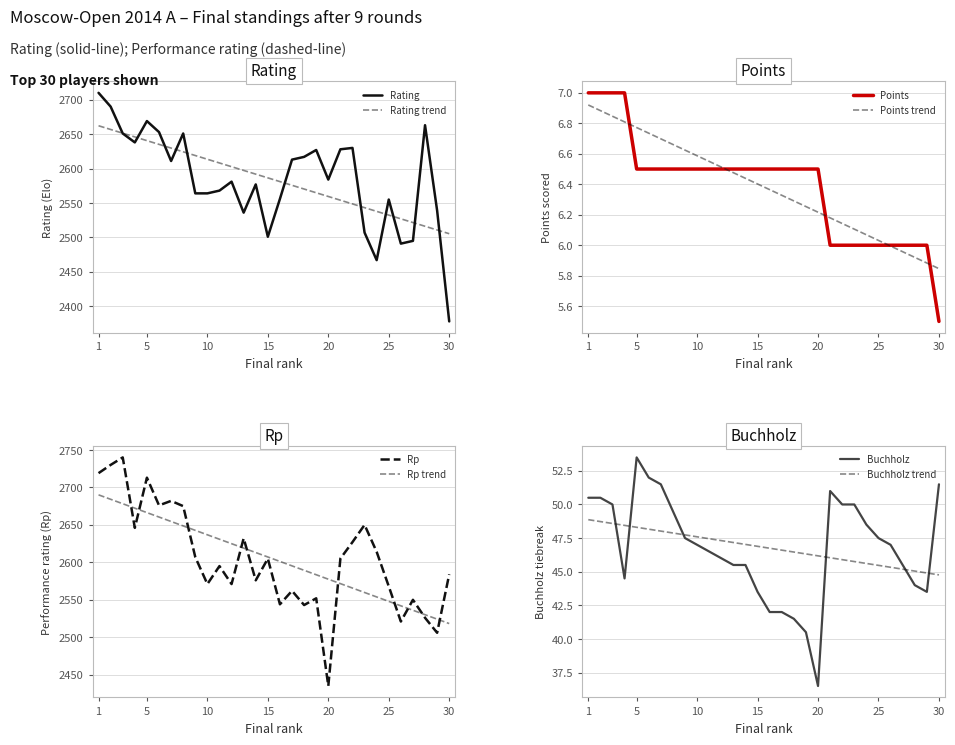

Which label corresponds to the largest value in the chart?

3